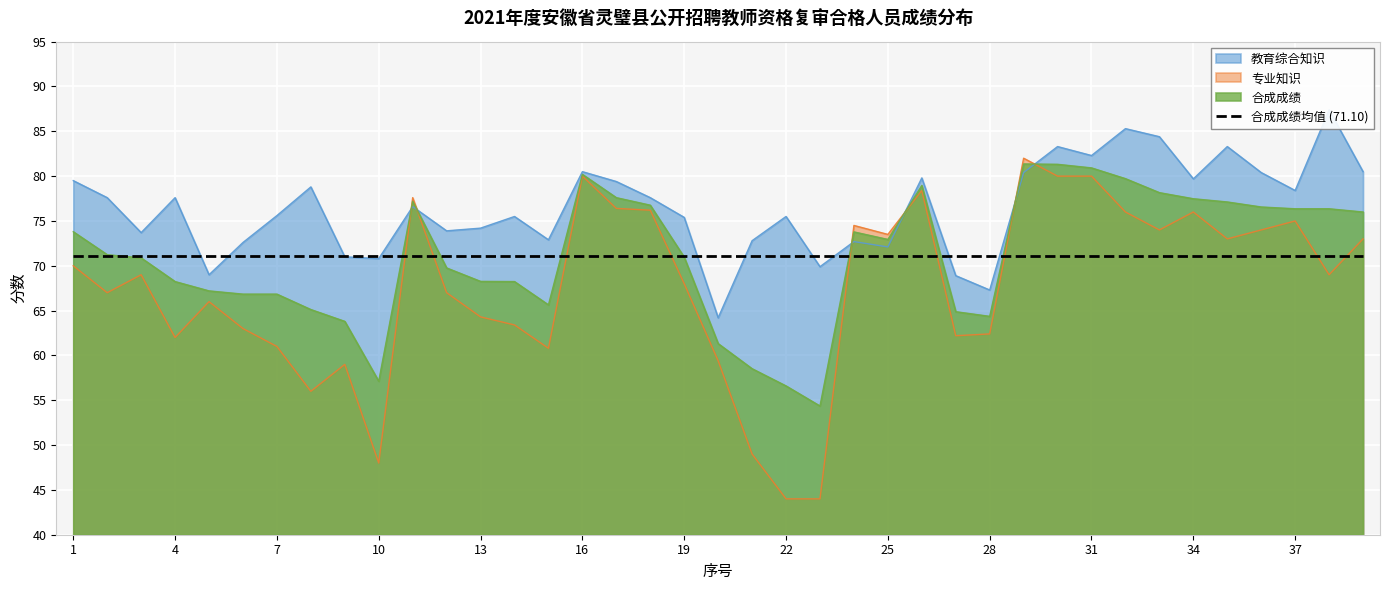

Reading left to right, list all the values displayed in this chart.

教育综合知识: 1=79.5	2=77.6	3=73.7	4=77.6	5=69.0	6=72.6	7=75.6	8=78.8	9=71.0	10=70.8	11=76.6	12=73.9	13=74.2	14=75.5	15=72.9	16=80.5	17=79.4	18=77.6	19=75.4	20=64.2	21=72.8	22=75.5	23=69.9	24=72.7	25=72.1	26=79.8	27=68.9	28=67.3	29=80.4	30=83.3	31=82.3	32=85.3	33=84.4	34=79.7	35=83.3	36=80.4	37=78.4	38=87.4	39=80.5
专业知识: 1=70.0	2=67.0	3=69.0	4=62.0	5=66.0	6=63.0	7=61.0	8=56.0	9=59.0	10=48.0	11=77.6	12=67.0	13=64.3	14=63.4	15=60.8	16=80.0	17=76.4	18=76.2	19=68.0	20=59.4	21=49.0	22=44.0	23=44.0	24=74.5	25=73.5	26=78.4	27=62.2	28=62.4	29=82.0	30=80.0	31=80.0	32=76.0	33=74.0	34=76.0	35=73.0	36=74.0	37=75.0	38=69.0	39=73.0
合成成绩: 1=73.8	2=71.2	3=70.9	4=68.2	5=67.2	6=66.8	7=66.8	8=65.1	9=63.8	10=57.1	11=77.2	12=69.8	13=68.3	14=68.2	15=65.6	16=80.2	17=77.6	18=76.8	19=71.0	20=61.3	21=58.5	22=56.6	23=54.4	24=73.8	25=72.9	26=79.0	27=64.9	28=64.4	29=81.4	30=81.3	31=80.9	32=79.7	33=78.2	34=77.5	35=77.1	36=76.6	37=76.4	38=76.4	39=76.0